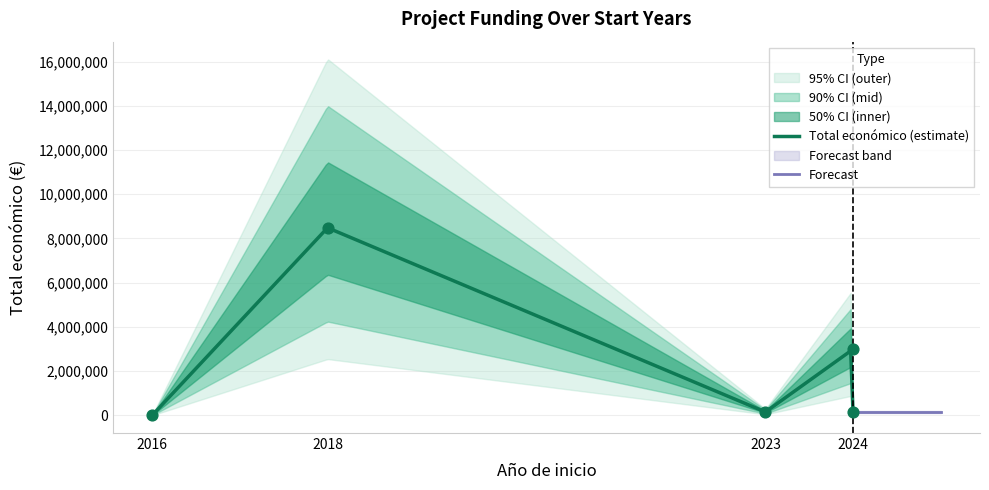

What is the ratio of the value at 2018 to the value at 2023?

56.6